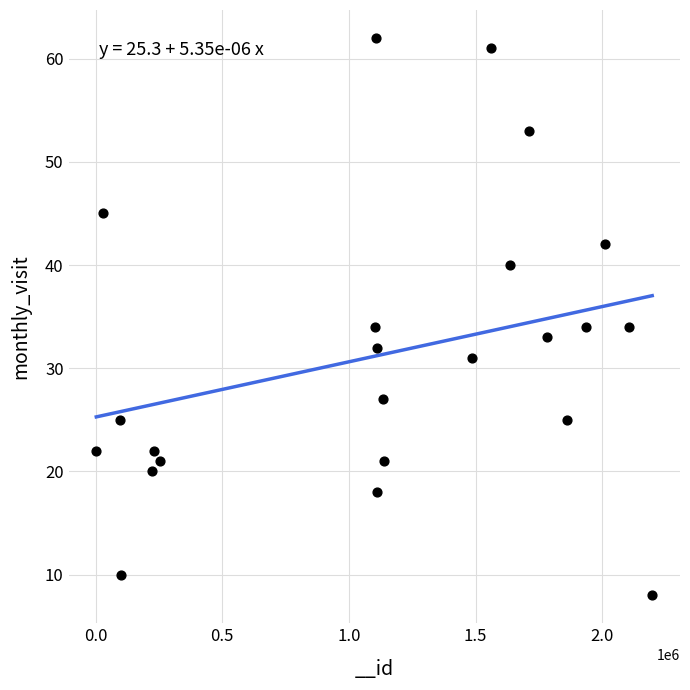

What is the range of X values (max minus min)?

2194215